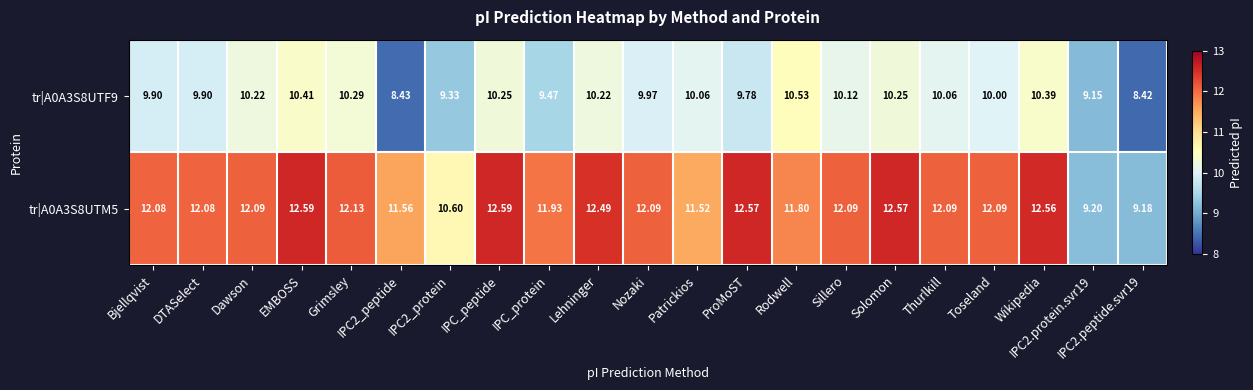

List the series in order of their overall mean, highest first.

tr|A0A3S8UTM5, tr|A0A3S8UTF9